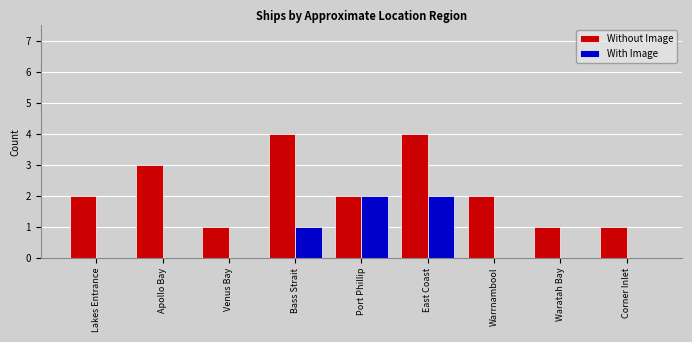

Is the value of With Image at Bass Strait greater than the value of Without Image at Apollo Bay?

No